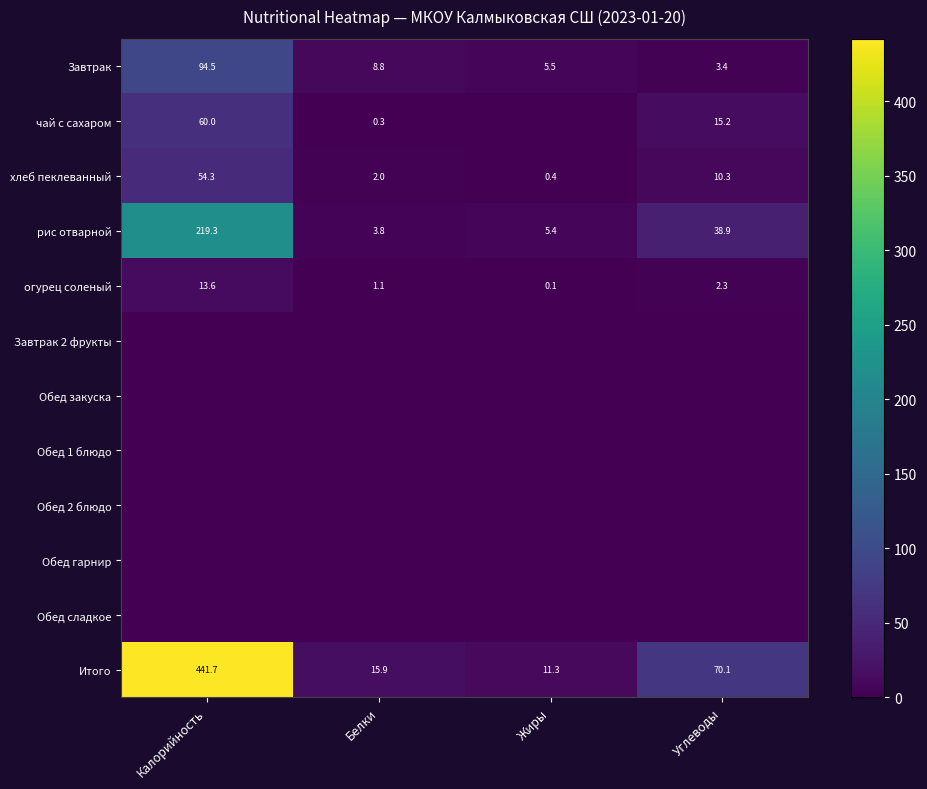

Between Жиры and Калорийность, which is larger?

Калорийность